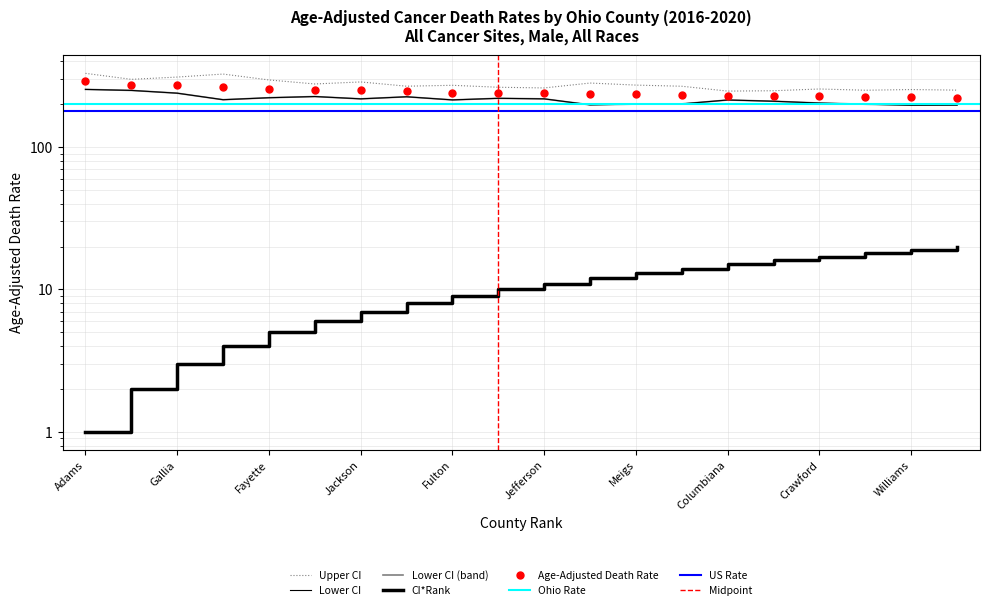

True or false: Lower CI has a value of 213.7 at Columbiana.

True